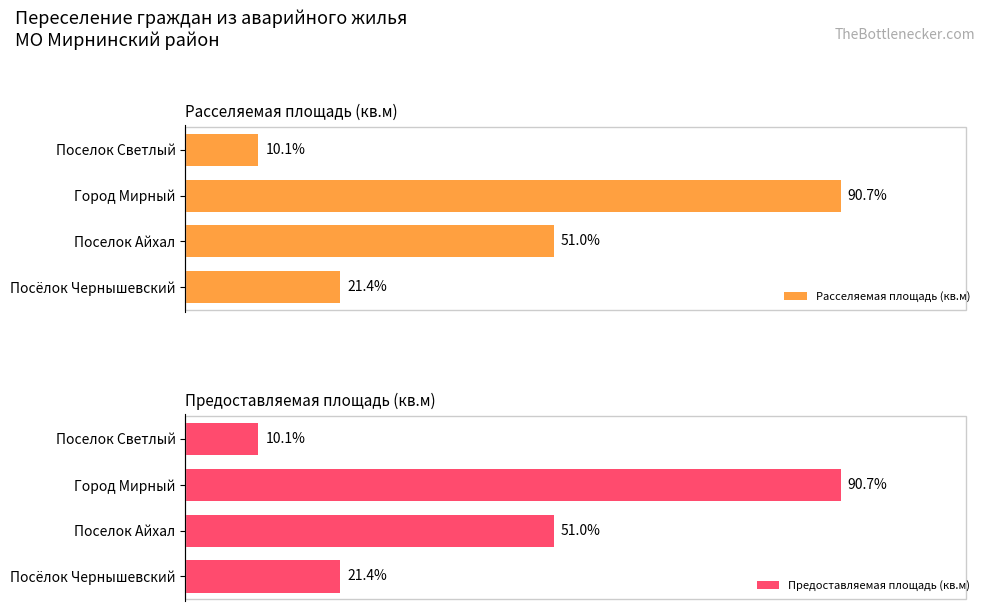

Where is Расселяемая площадь (кв.м) nearest to the value 50?

Поселок Айхал